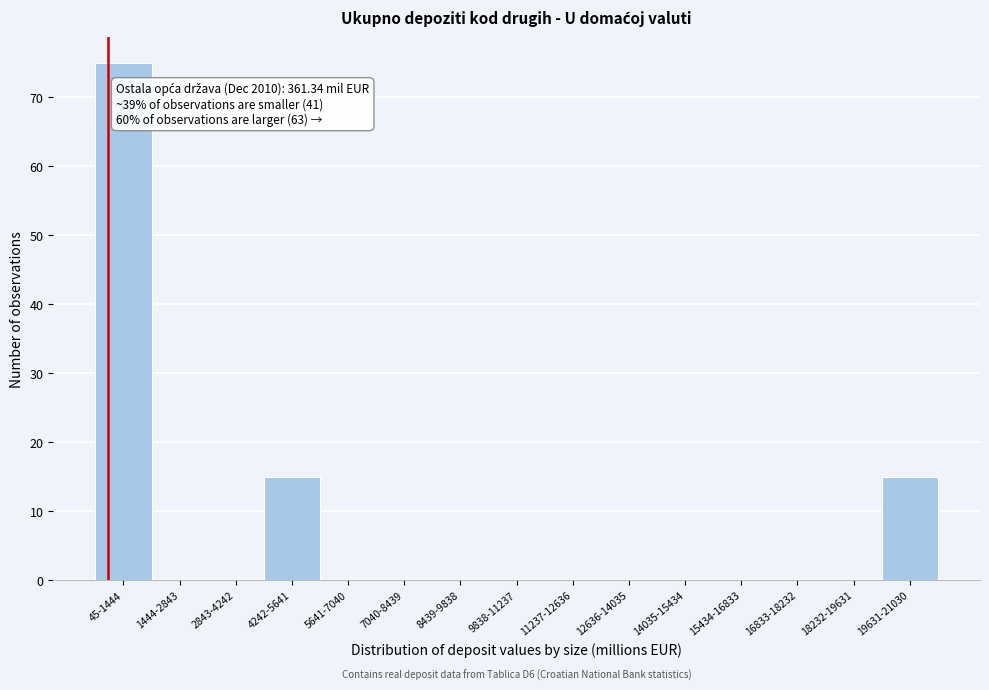

Reading left to right, list all the values displayed in this chart.

45-1444=75	1444-2843=0	2843-4242=0	4242-5641=15	5641-7040=0	7040-8439=0	8439-9838=0	9838-11237=0	11237-12636=0	12636-14035=0	14035-15434=0	15434-16833=0	16833-18232=0	18232-19631=0	19631-21030=15